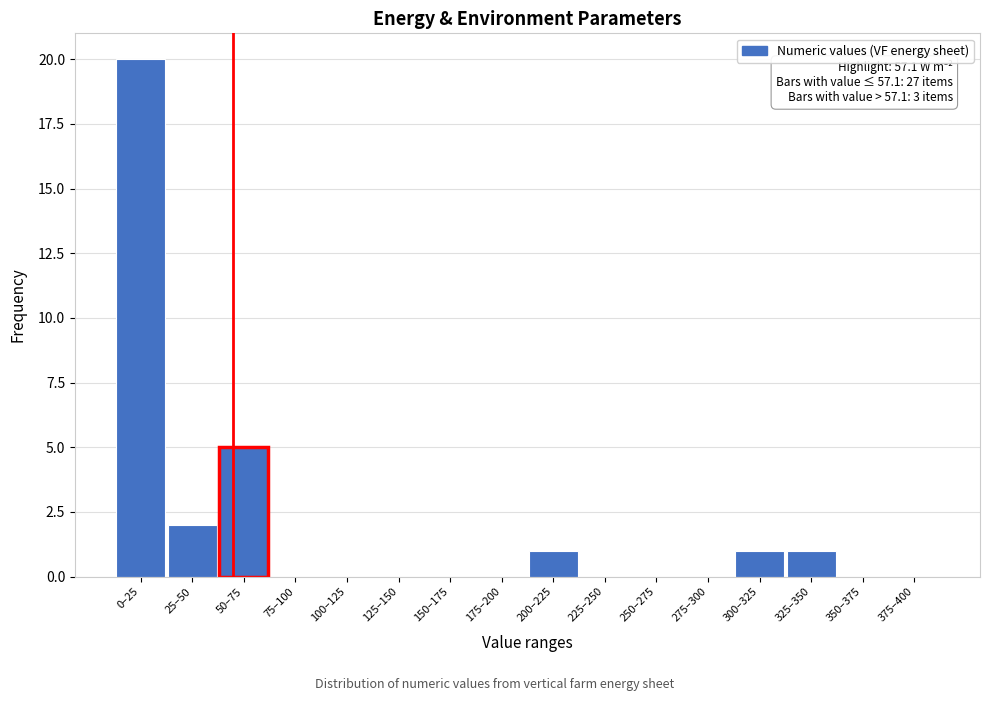

Reading right to left, transcribe all the data shown in this chart.

375–400=0	350–375=0	325–350=1	300–325=1	275–300=0	250–275=0	225–250=0	200–225=1	175–200=0	150–175=0	125–150=0	100–125=0	75–100=0	50–75=5	25–50=2	0–25=20